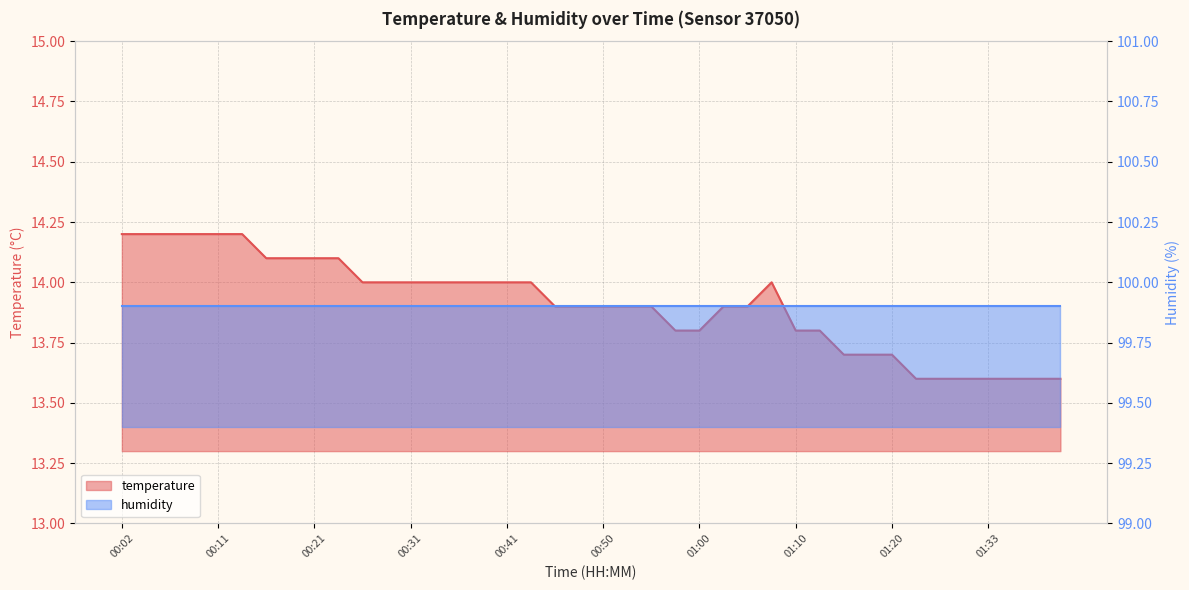

What is the difference between the second highest and second lowest values?

0.6